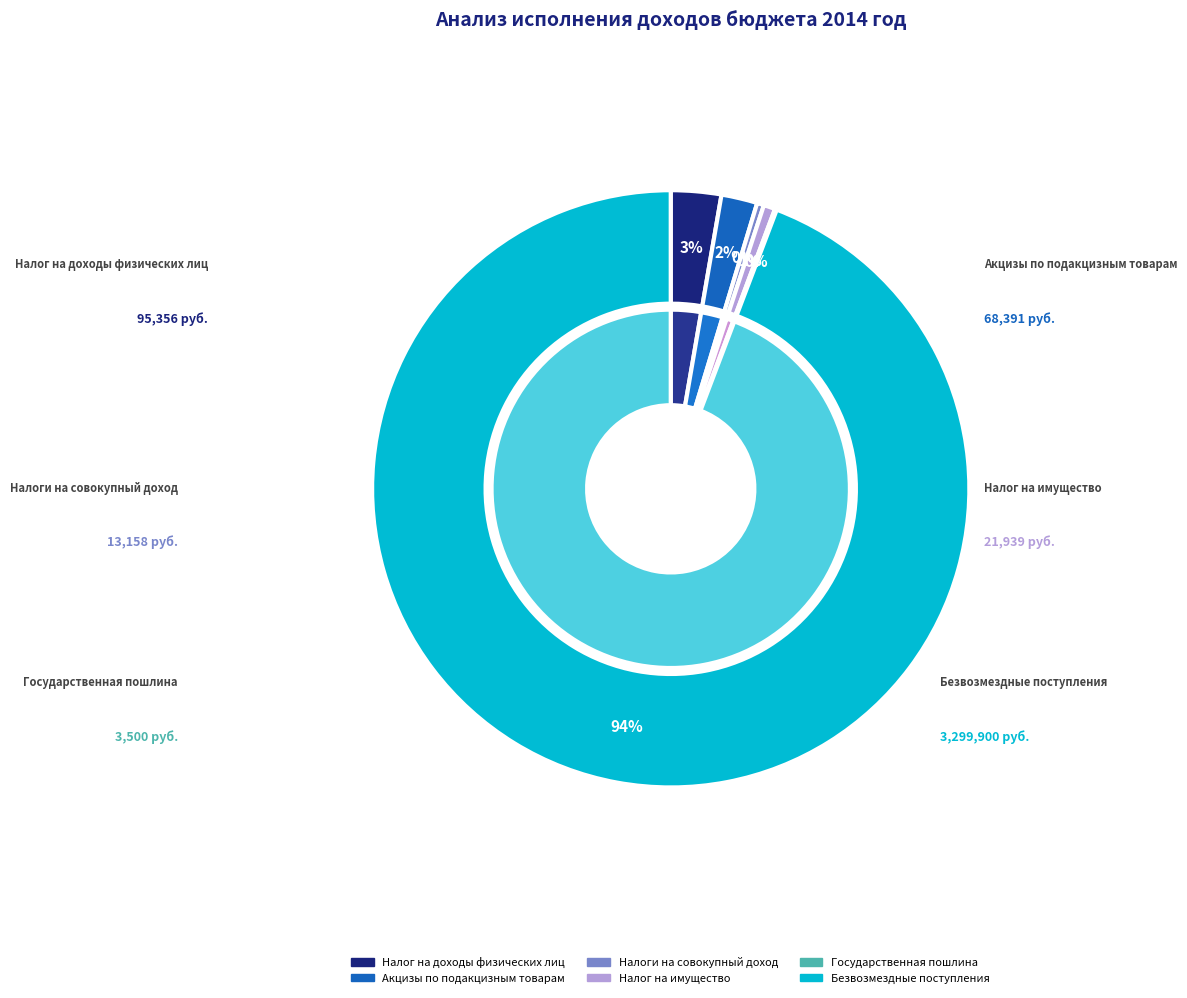

Is it true that Государственная
пошлина is 0% of the pie?

True